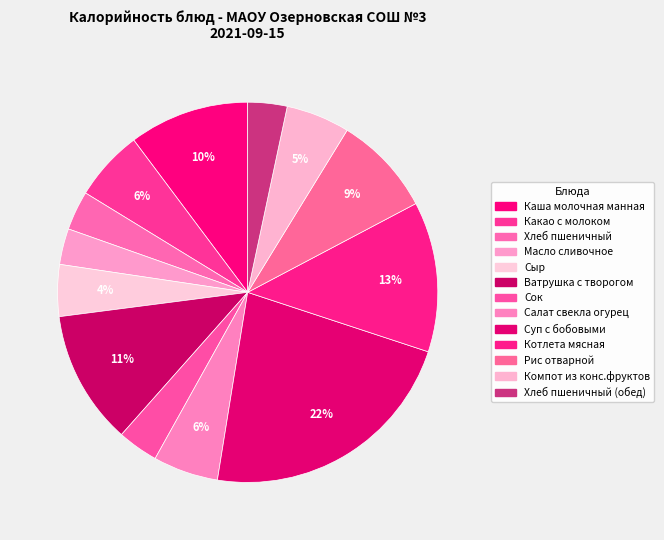

Is there any slice that represents more than half of the pie?

No